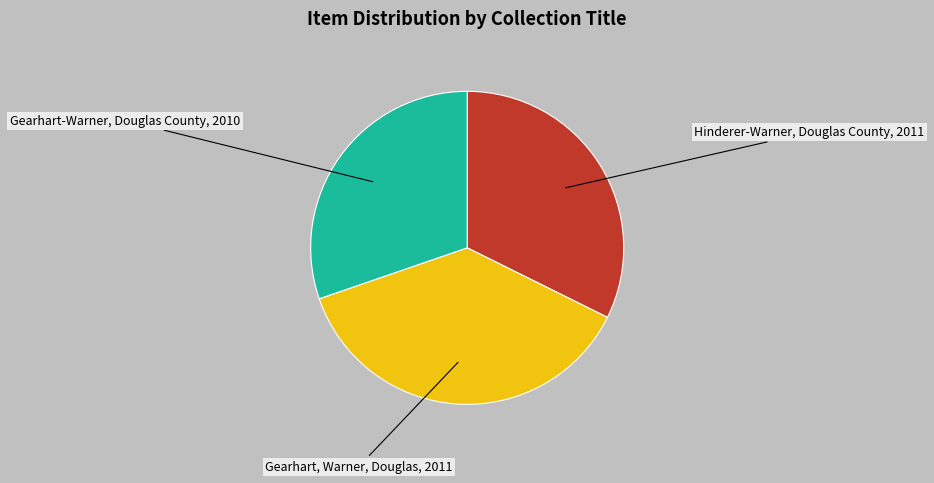

Does any single category account for the majority?

No